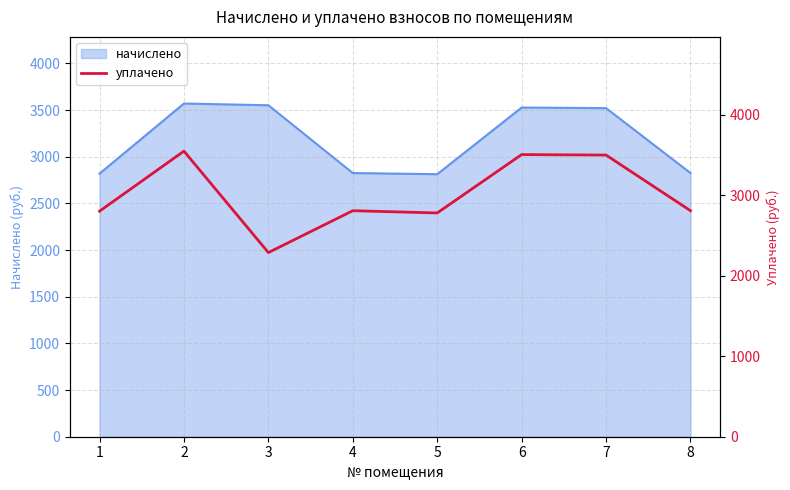

Where is the data nearest to the value 2917?

4